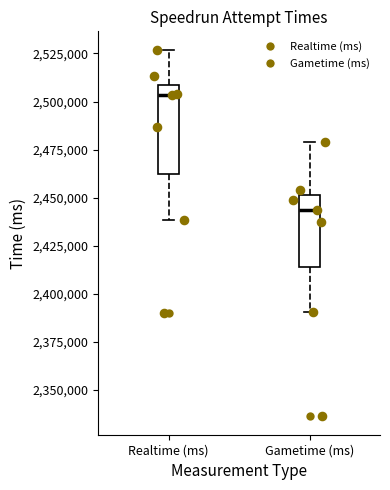

Where is the upper edge of the box for Gametime (ms) on the y-axis? The values are not printed on the chart, so give them approximately, as read against the axis.

2450000